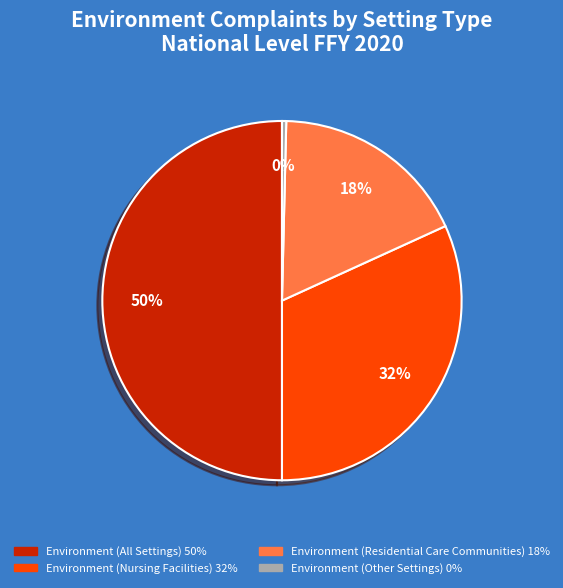

How many segments does this pie chart have?

4